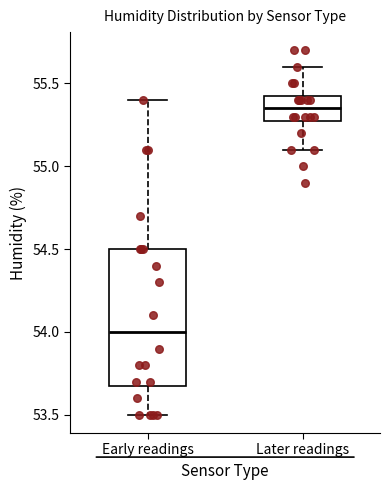

Reading left to right, transcribe this box plot: for each box, give where its median line is, the range the box spans, and where its two whiskers end, as read against the y-axis. The values are not printed on the chart, so give them approximately, as read against the axis.

Early readings: median 54.00, box 53.70 to 54.50, whiskers 53.50 to 55.40
Later readings: median 55.35, box 55.30 to 55.45, whiskers 55.10 to 55.60